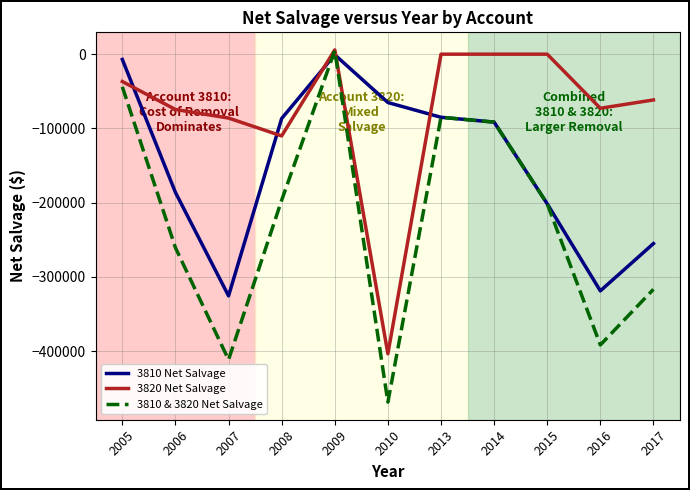

The value of 3820 Net Salvage at 2010 is -590128.3. True or false?

False